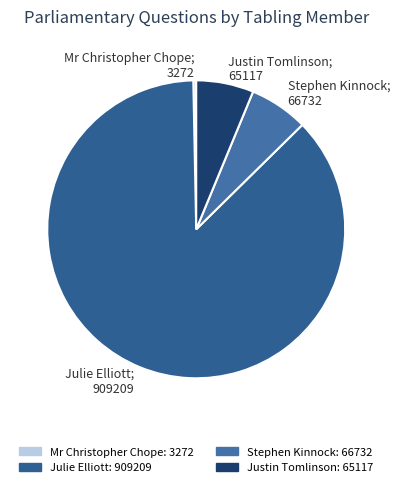

Which category has the smallest portion of the pie?

Mr Christopher Chope